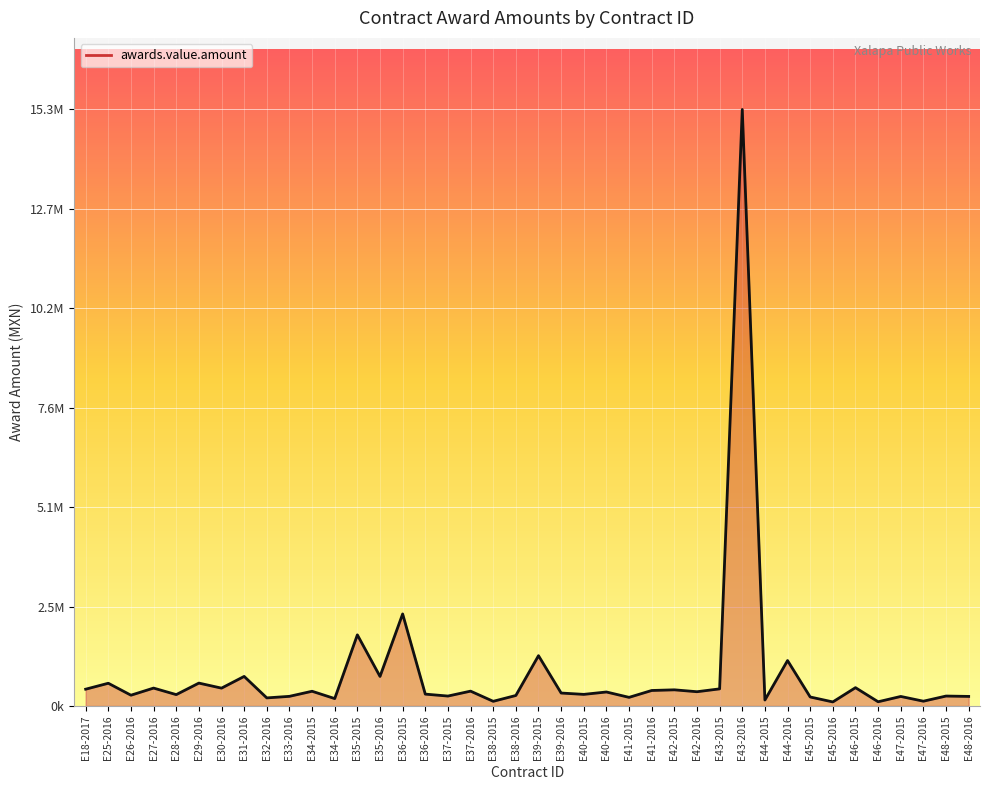

Does the chart display data point markers on the line(s)?

No